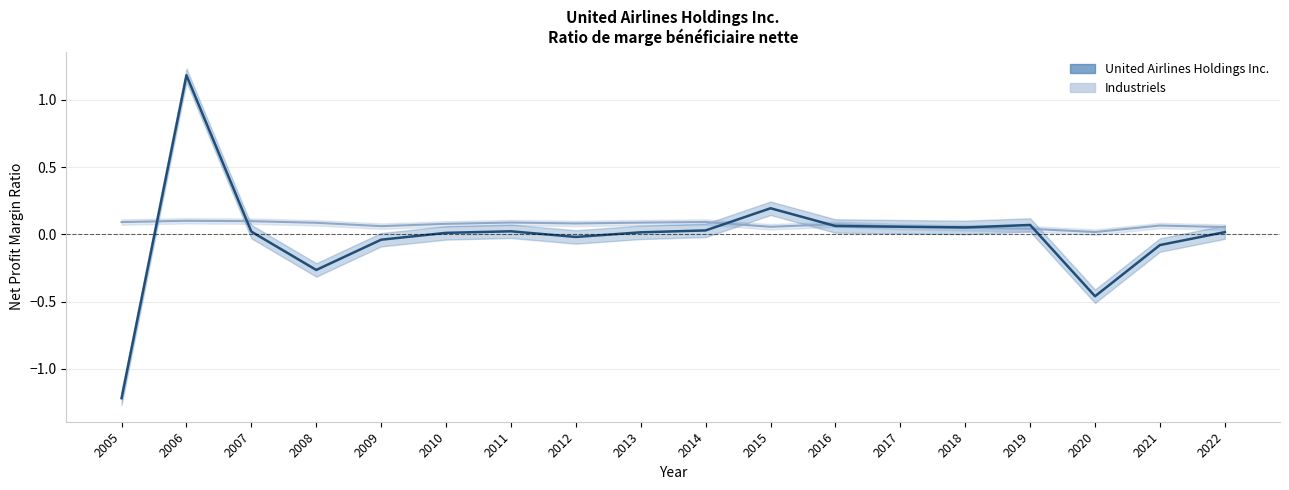

What is the sum of all Industriels values?

1.3